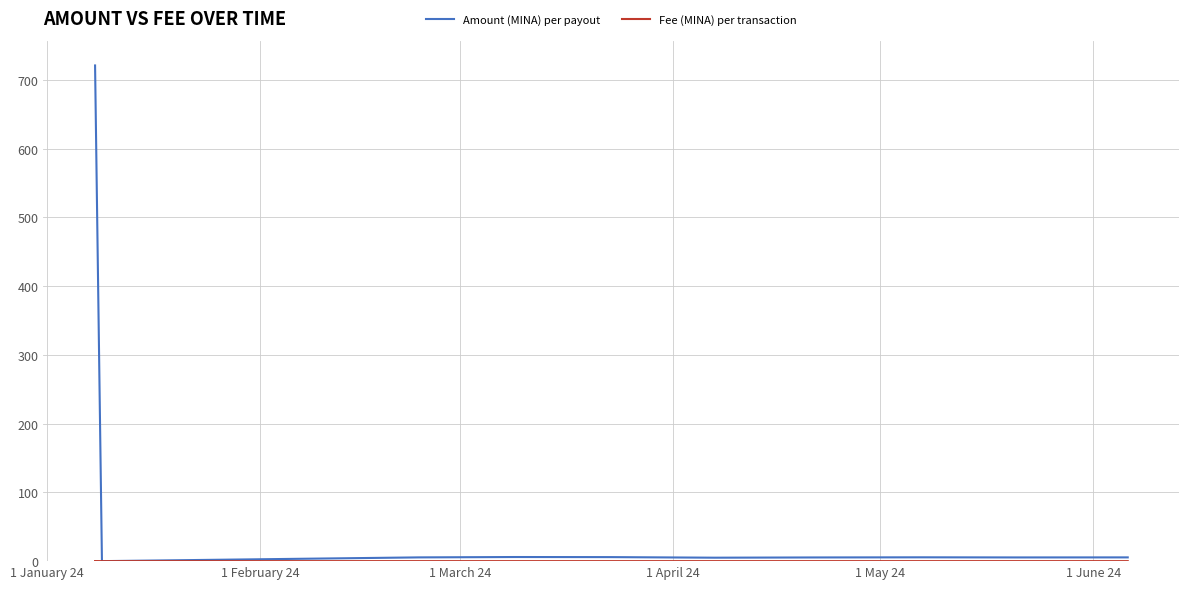

What is the greatest value displayed?

721.0